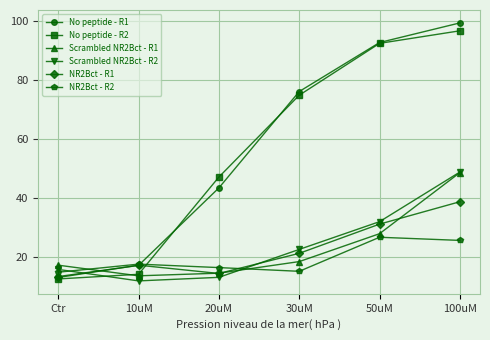

How many intersections are there between NR2Bct - R2 and Scrambled NR2Bct - R2?

2